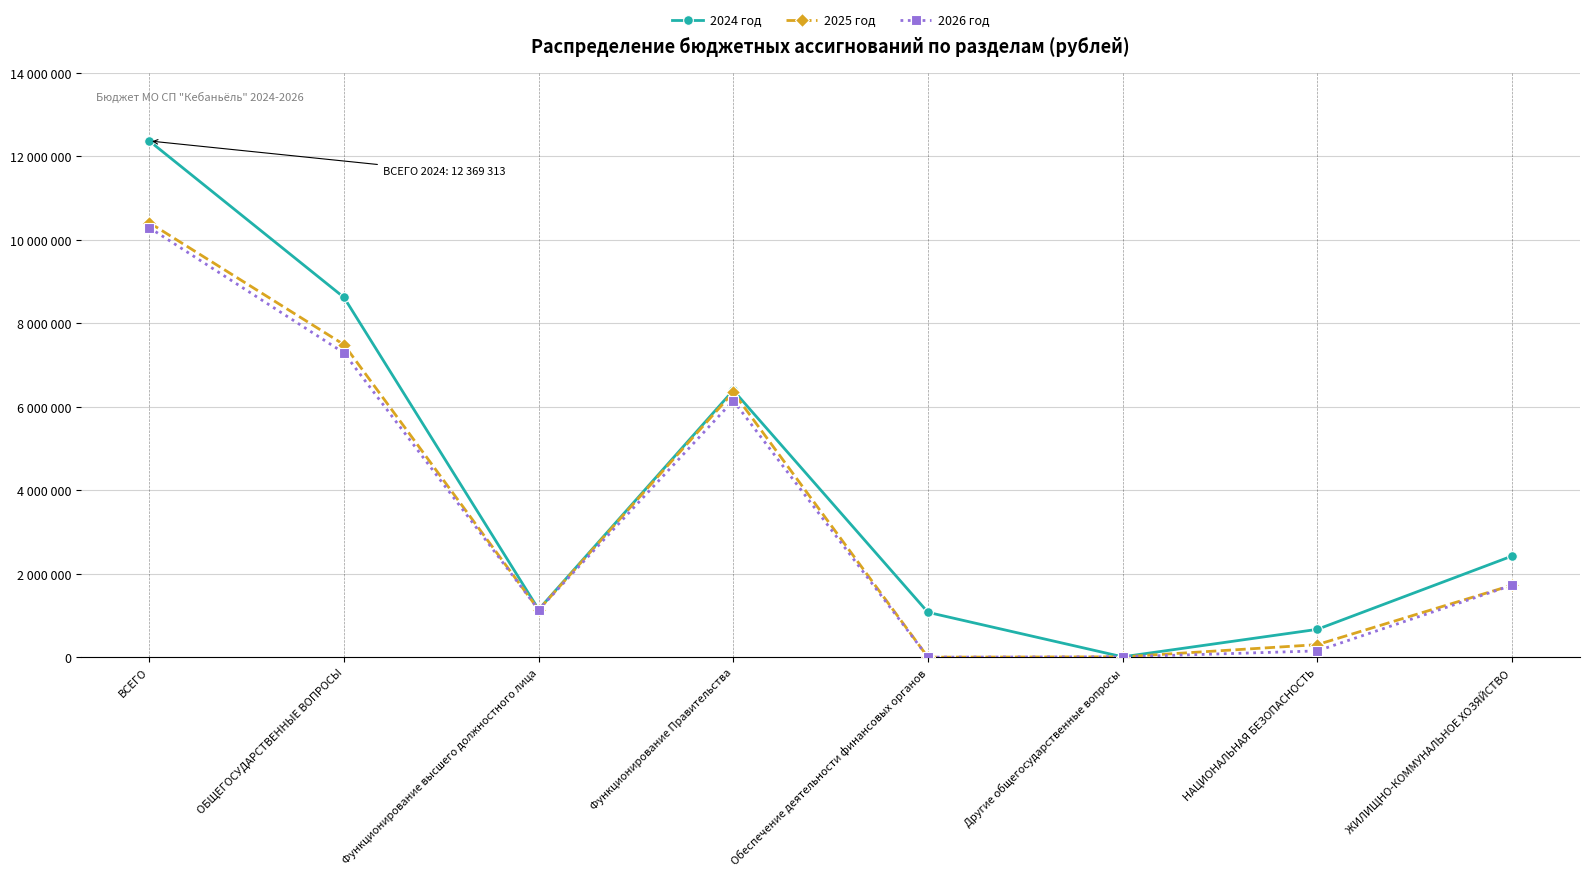

What position from the left is Функционирование Правительства?

4